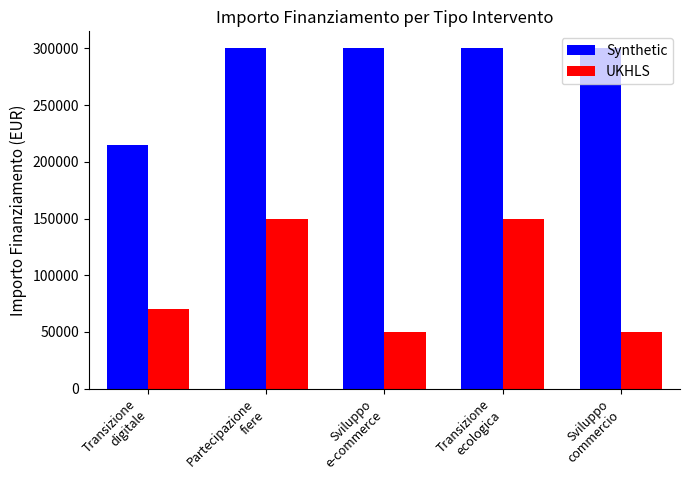

At how many categories does at least one series exceed 195798?

5